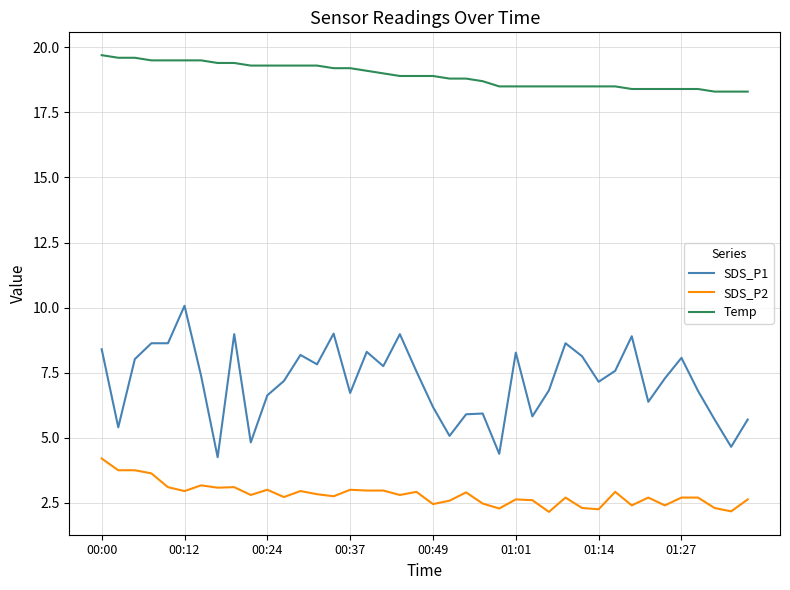

List the series in order of their peak value, lowest first.

SDS_P2, SDS_P1, Temp